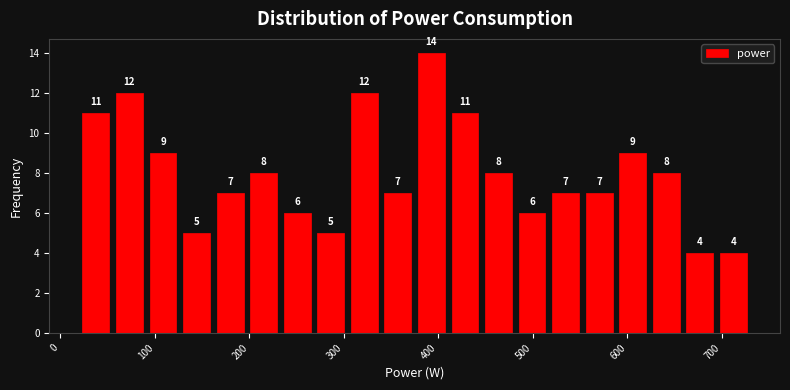

Read against the x-axis, roughly where is the centre of the tallest bar?

390